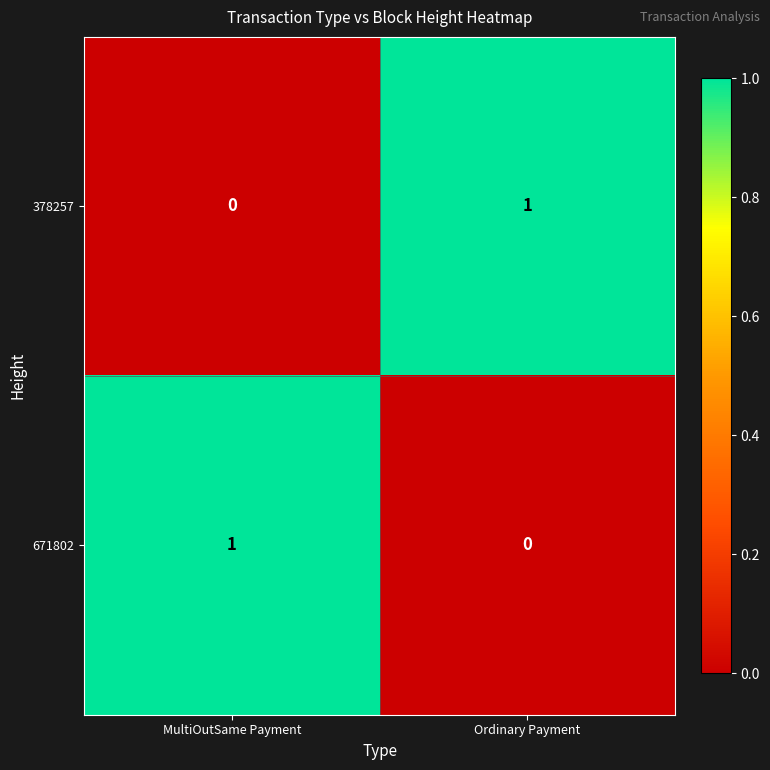

Is the value of 378257 at Ordinary Payment greater than the value of 671802 at Ordinary Payment?

Yes